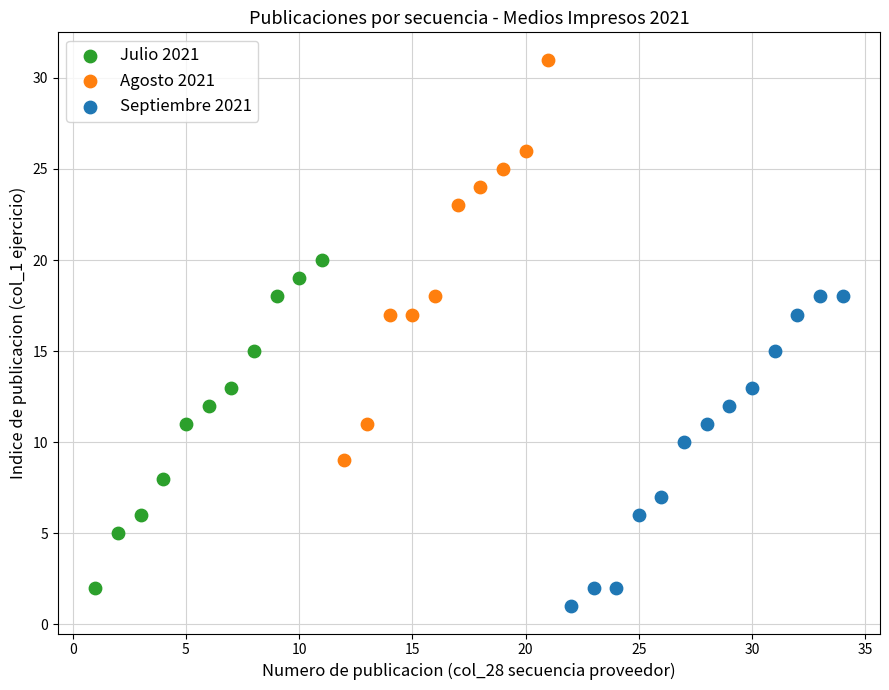

Which series reaches the maximum Y coordinate?

Agosto 2021